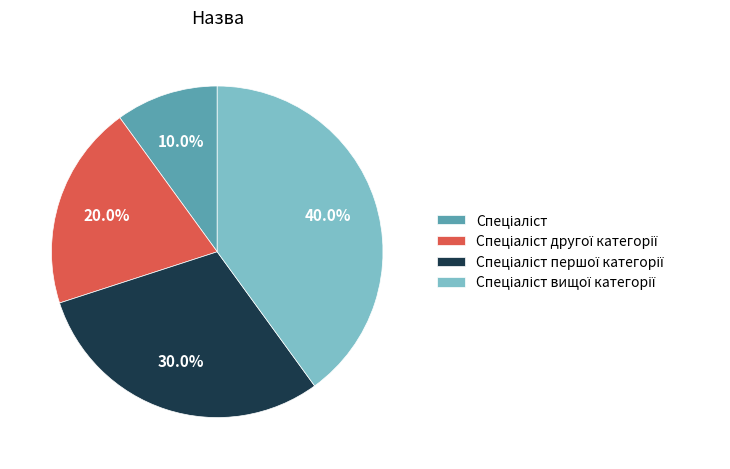

Is there any slice that represents more than half of the pie?

No